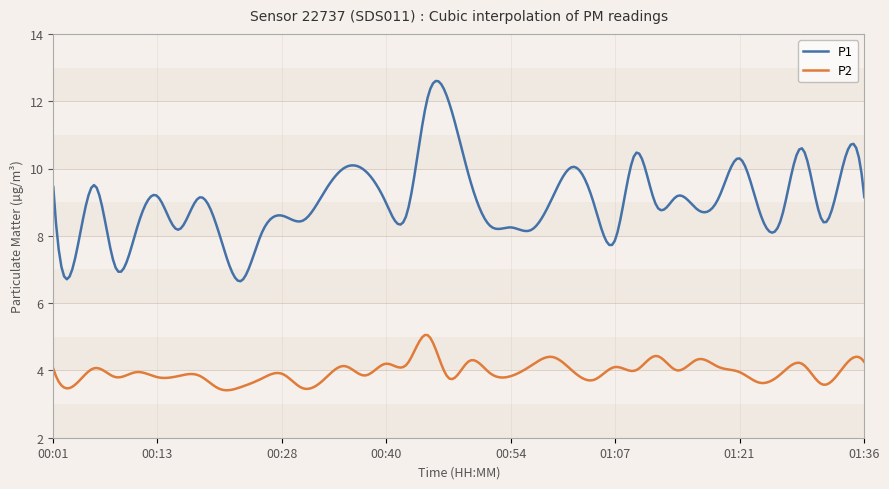

Which series has the widest spread of values?

P1